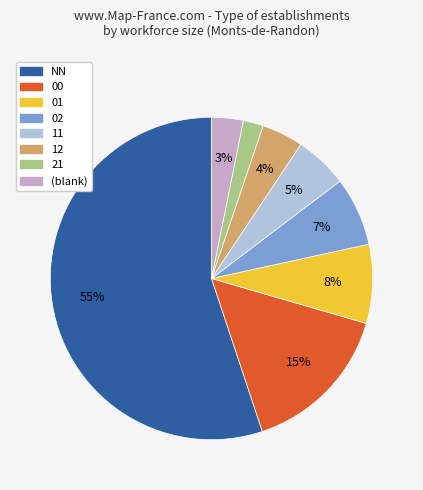

True or false: 00 accounts for 15% of the total.

True